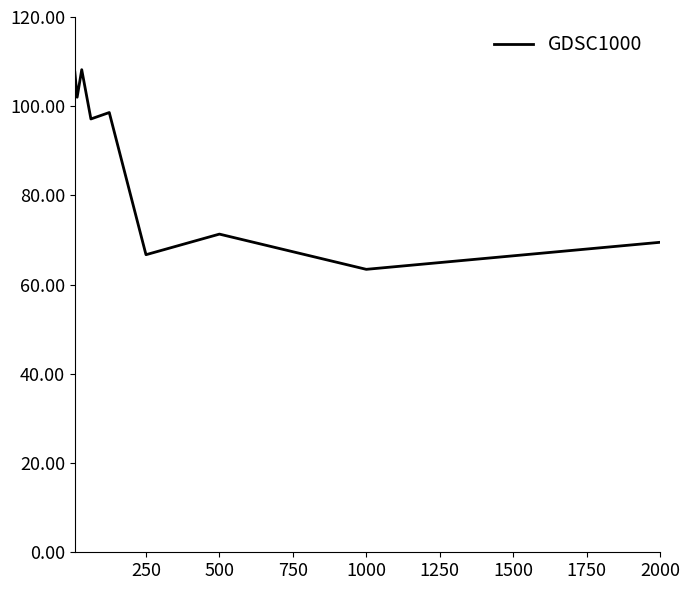

What is the difference between the maximum and minimum values?

44.8